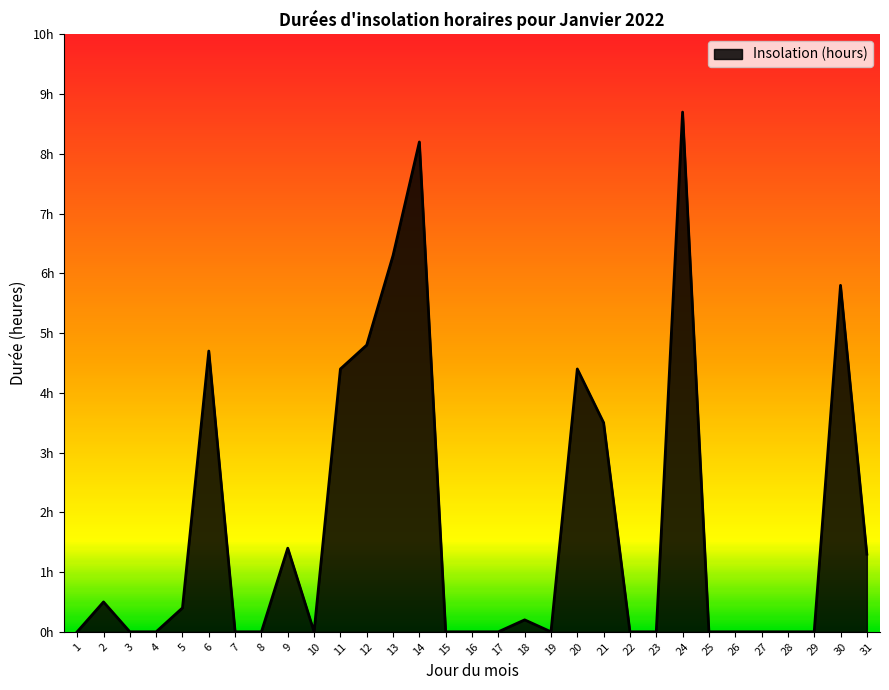

What is the difference between the maximum and minimum values?

8.7